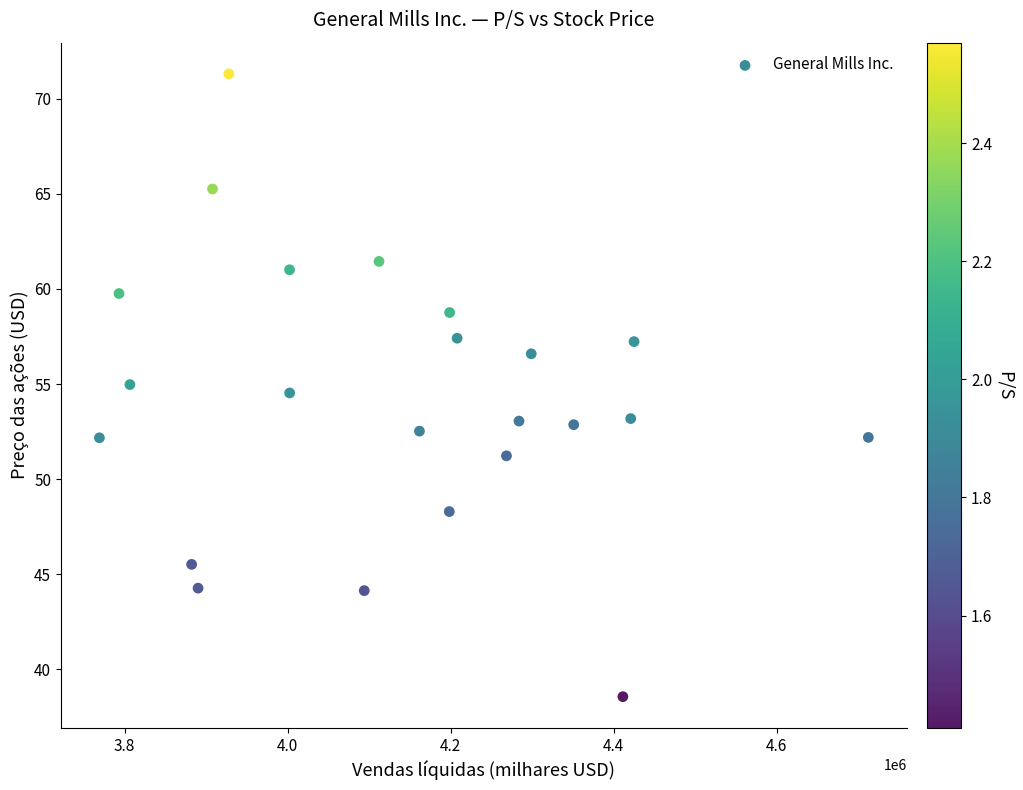

What is the range of Y values (max minus min)?

32.8